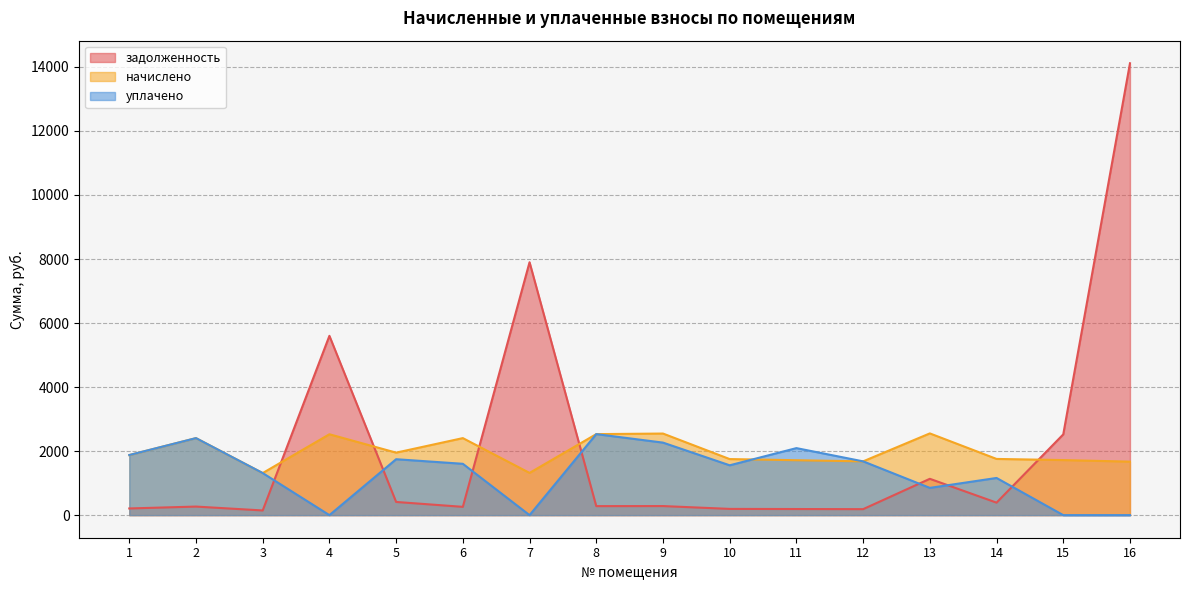

Reading right to left, extract all data points from this chart.

задолженность: 14113.9	2522.5	390.1	1134.6	186.6	190.6	194.5	283.1	281.3	7899.2	258.9	411.6	5600.4	146.0	267.3	208.4
начислено: 1670.7	1719.6	1755.3	2552.8	1679.6	1715.2	1750.9	2548.3	2530.4	1318.7	2405.7	1951.7	2526.0	1314.3	2405.7	1875.6
уплачено: 0.0	0.0	1160.9	850.9	1679.6	2093.2	1556.3	2265.1	2530.4	0.0	1603.5	1746.4	0.0	1314.3	2405.7	1877.2